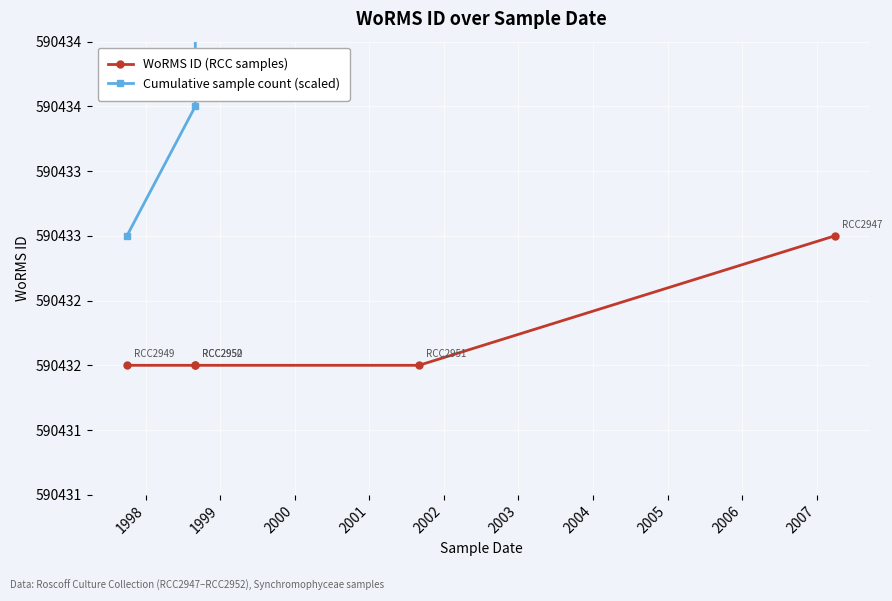

What is the total value across all series at 2000?

1180868